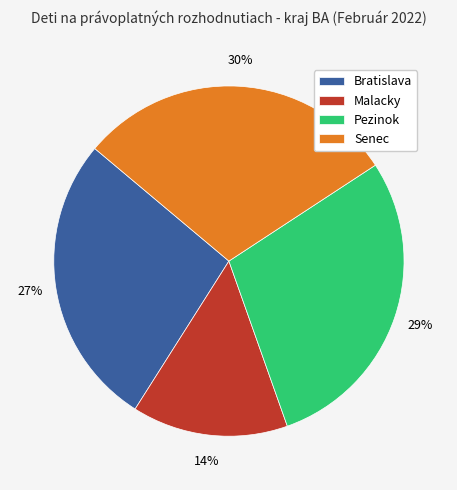

To the nearest percent, what portion does Senec represent?

30%